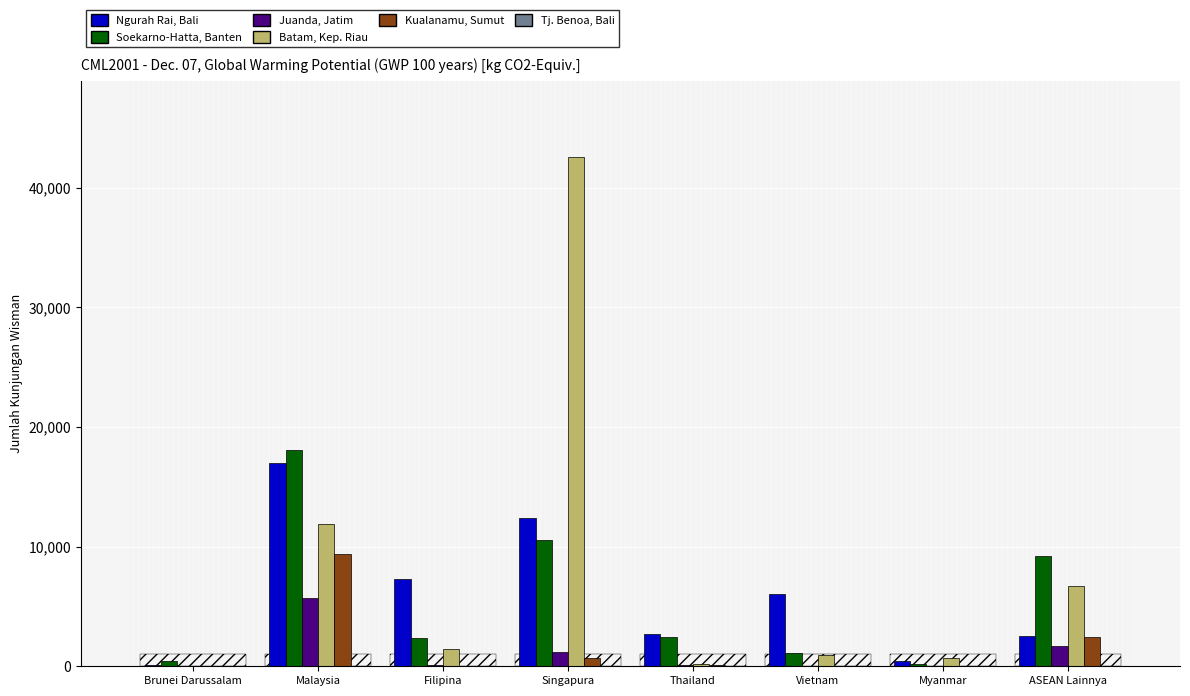

Which series has the largest range (max minus min)?

Batam, Kep. Riau